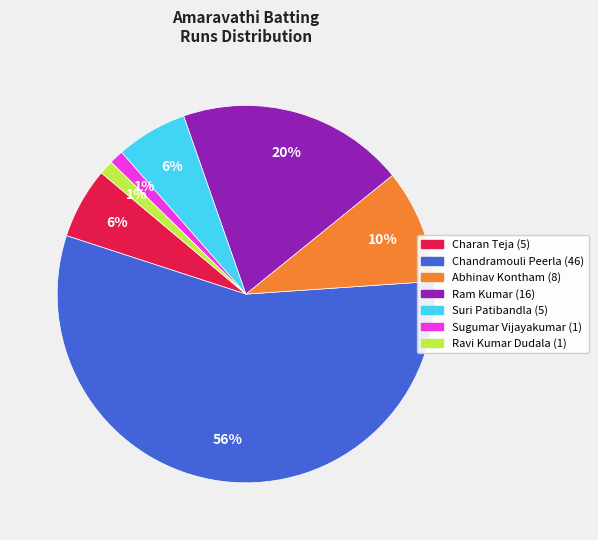

To the nearest percent, what is the difference between the largest and smallest slice percentages?

55%